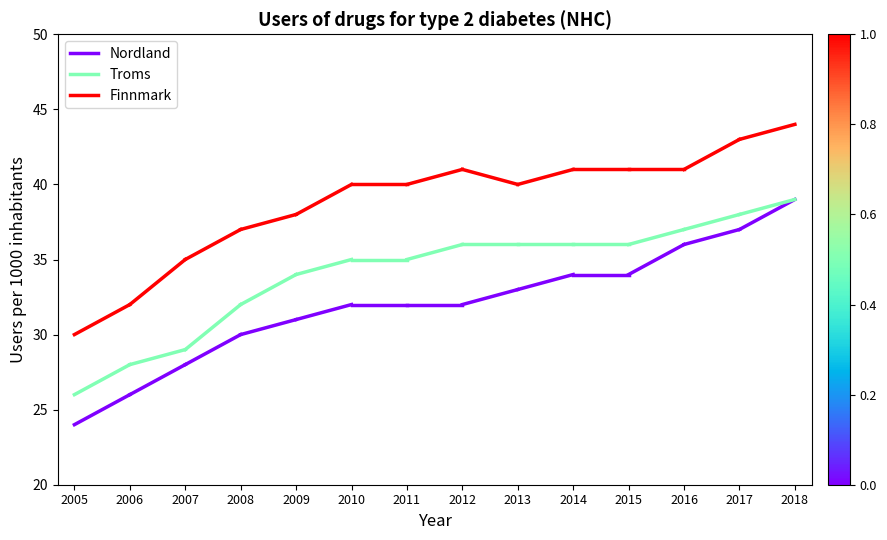

What is the greatest value displayed?

32